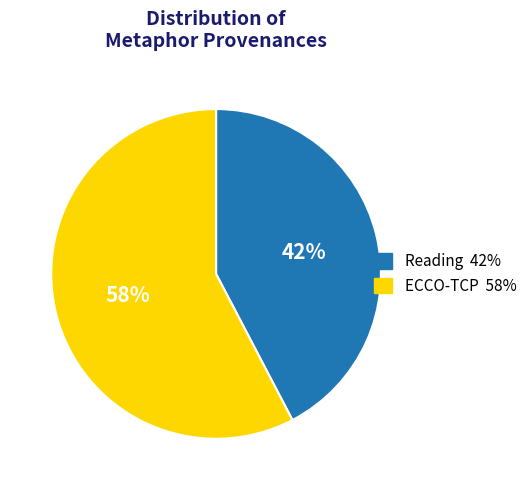

Combined, do Reading and ECCO-TCP account for over 50%?

Yes